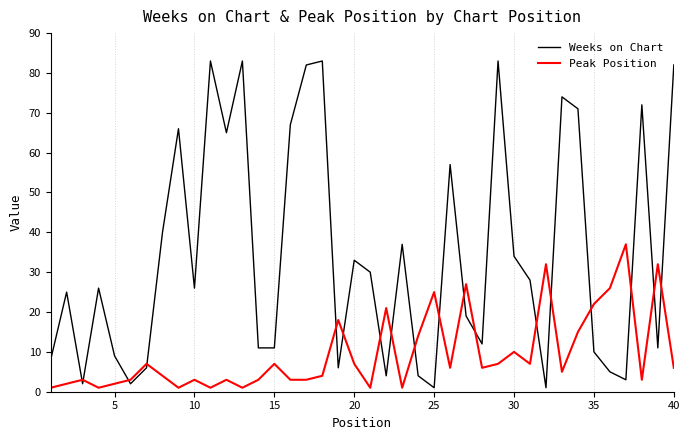

List the series in order of their peak value, lowest first.

Peak Position, Weeks on Chart